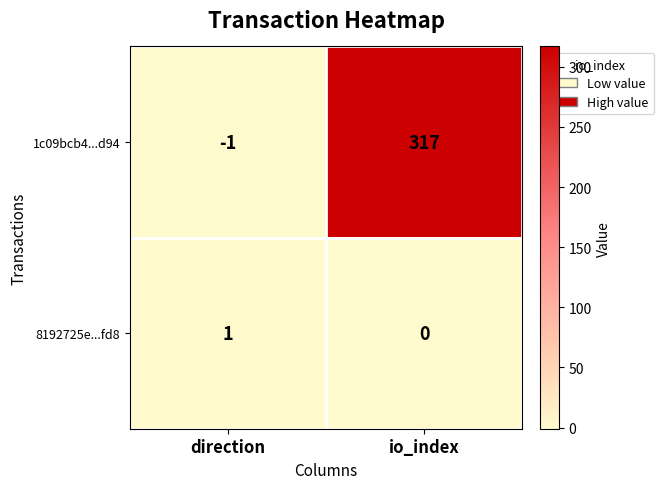

Which series has the largest total across all categories?

1c09bcb4...d94